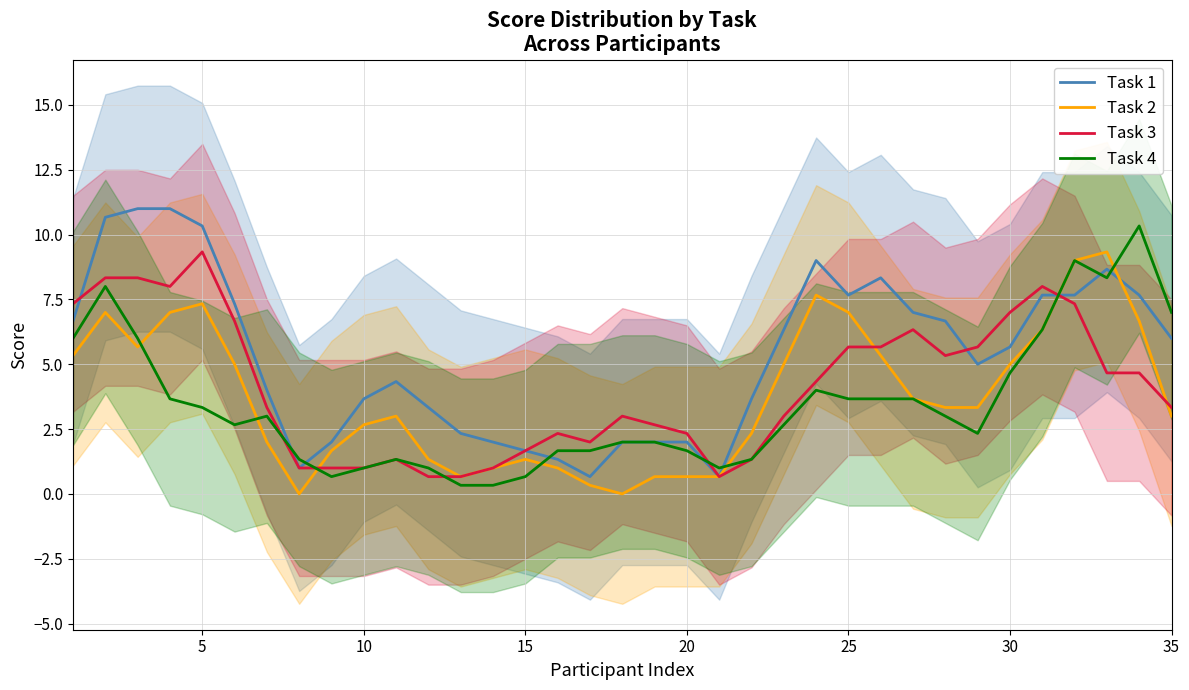

What is the average value of the Task 4 series?

3.4